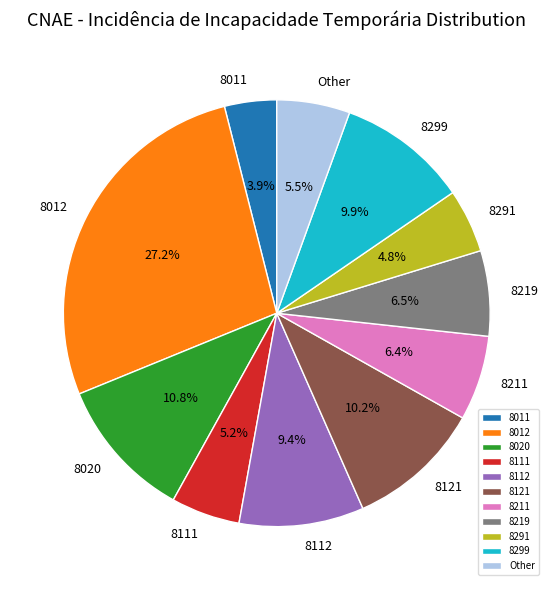

Do 8011 and 8111 together represent more than half of the pie?

No